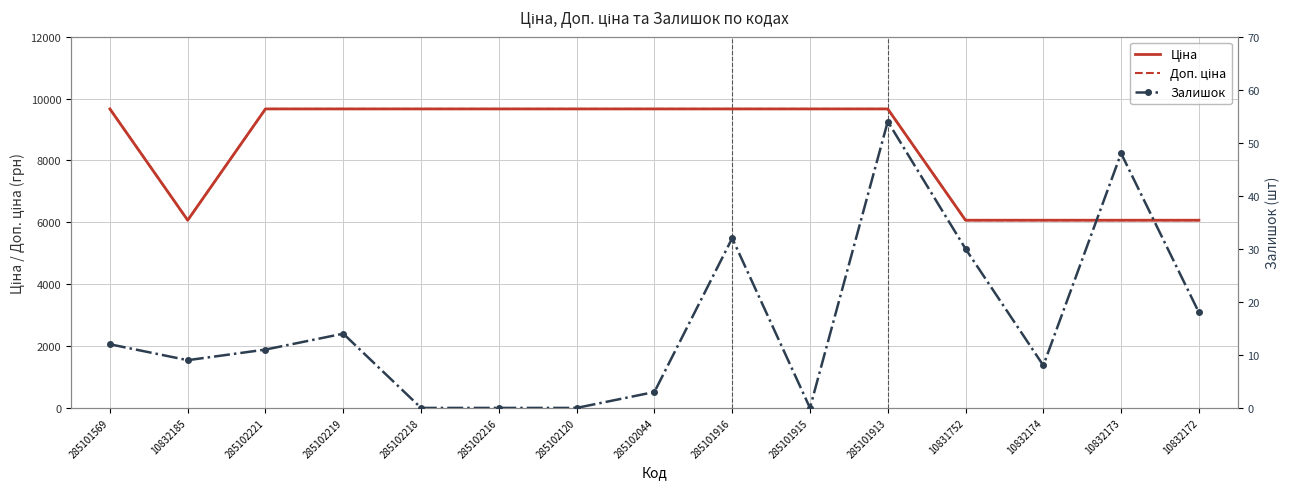

Reading left to right, list all the values displayed in this chart.

Ціна: 285101569=9664.7	10832185=6067.2	285102221=9664.7	285102219=9664.7	285102218=9664.7	285102216=9664.7	285102120=9664.7	285102044=9664.7	285101916=9664.7	285101915=9664.7	285101913=9664.7	10831752=6067.2	10832174=6067.2	10832173=6067.2	10832172=6067.2
Доп. ціна: 285101569=9664.7	10832185=6067.2	285102221=9664.7	285102219=9664.7	285102218=9664.7	285102216=9664.7	285102120=9664.7	285102044=9664.7	285101916=9664.7	285101915=9664.7	285101913=9664.7	10831752=6067.2	10832174=6067.2	10832173=6067.2	10832172=6067.2
Залишок: 285101569=12.0	10832185=9.0	285102221=11.0	285102219=14.0	285102218=0.0	285102216=0.0	285102120=0.0	285102044=3.0	285101916=32.0	285101915=0.0	285101913=54.0	10831752=30.0	10832174=8.0	10832173=48.0	10832172=18.0